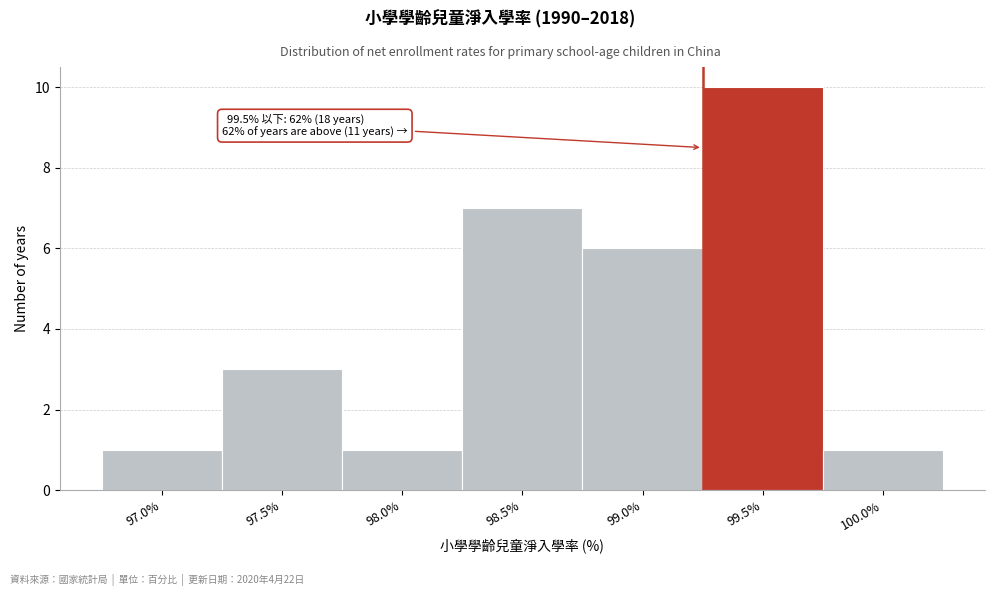

Reading right to left, what are all the values shown in this chart?

1	10	6	7	1	3	1